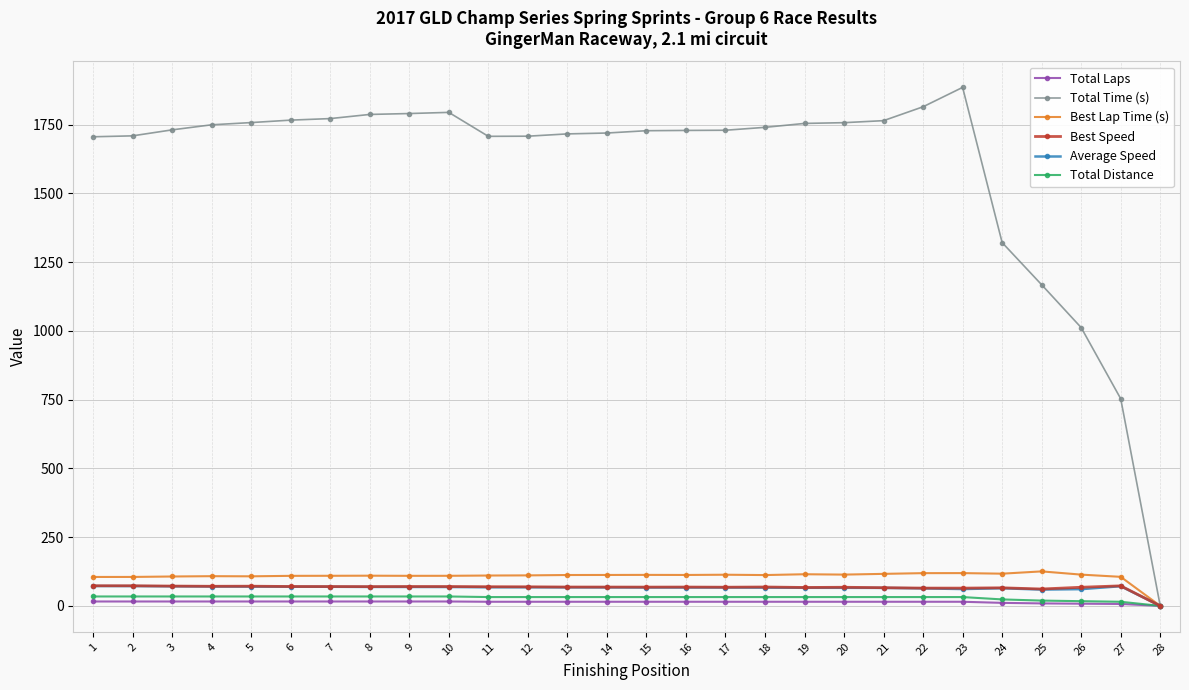

The Total Laps series shows 16.0 at 3. True or false?

True